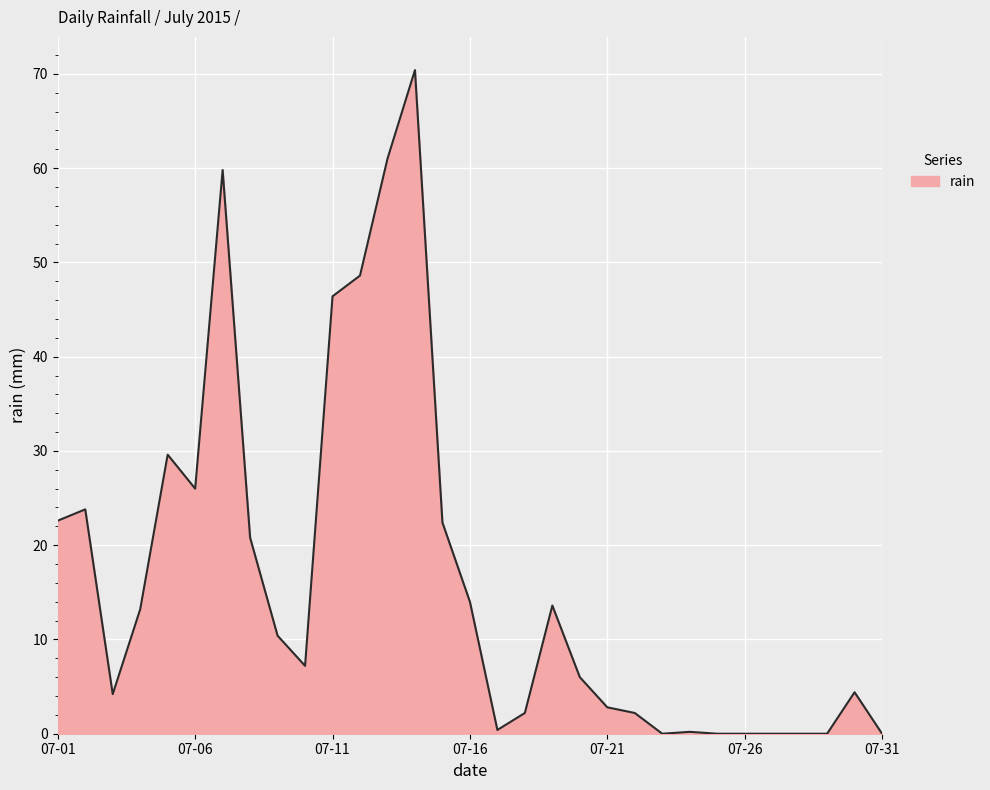

What is the maximum value shown in the chart?

70.4